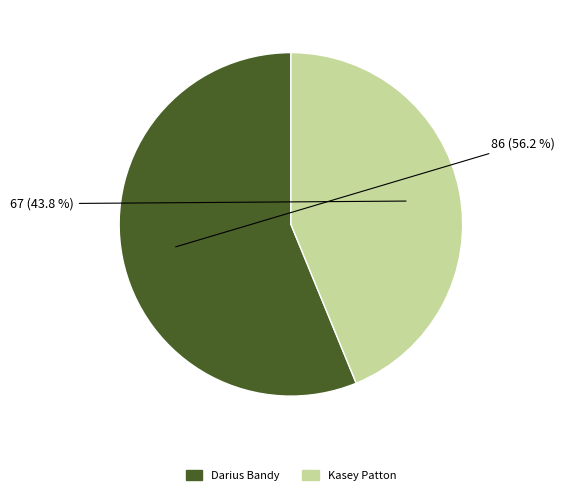

What percentage is NOT represented by Kasey Patton?

56.2%